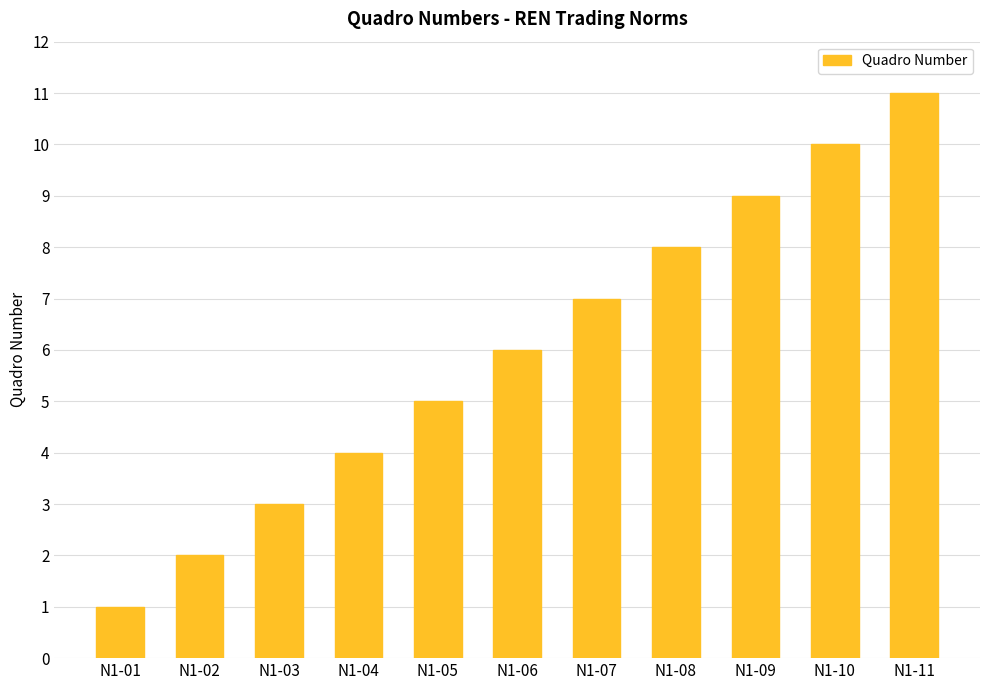

What is the difference between the second highest and second lowest values?

8